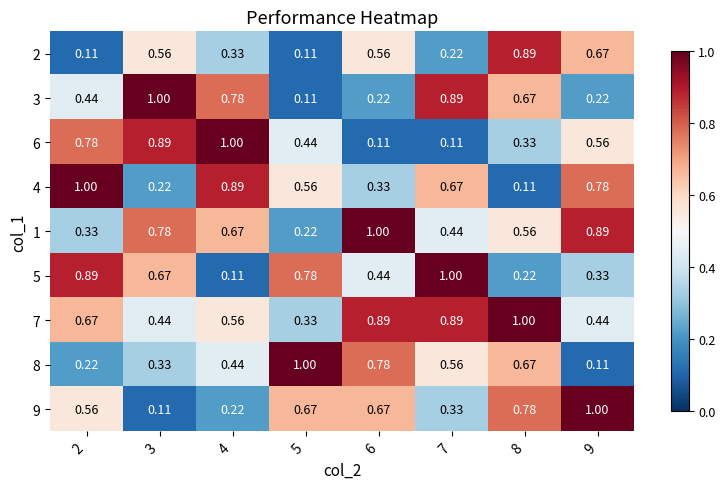

Is the value of 9 at 7 greater than the value of 7 at 6?

No